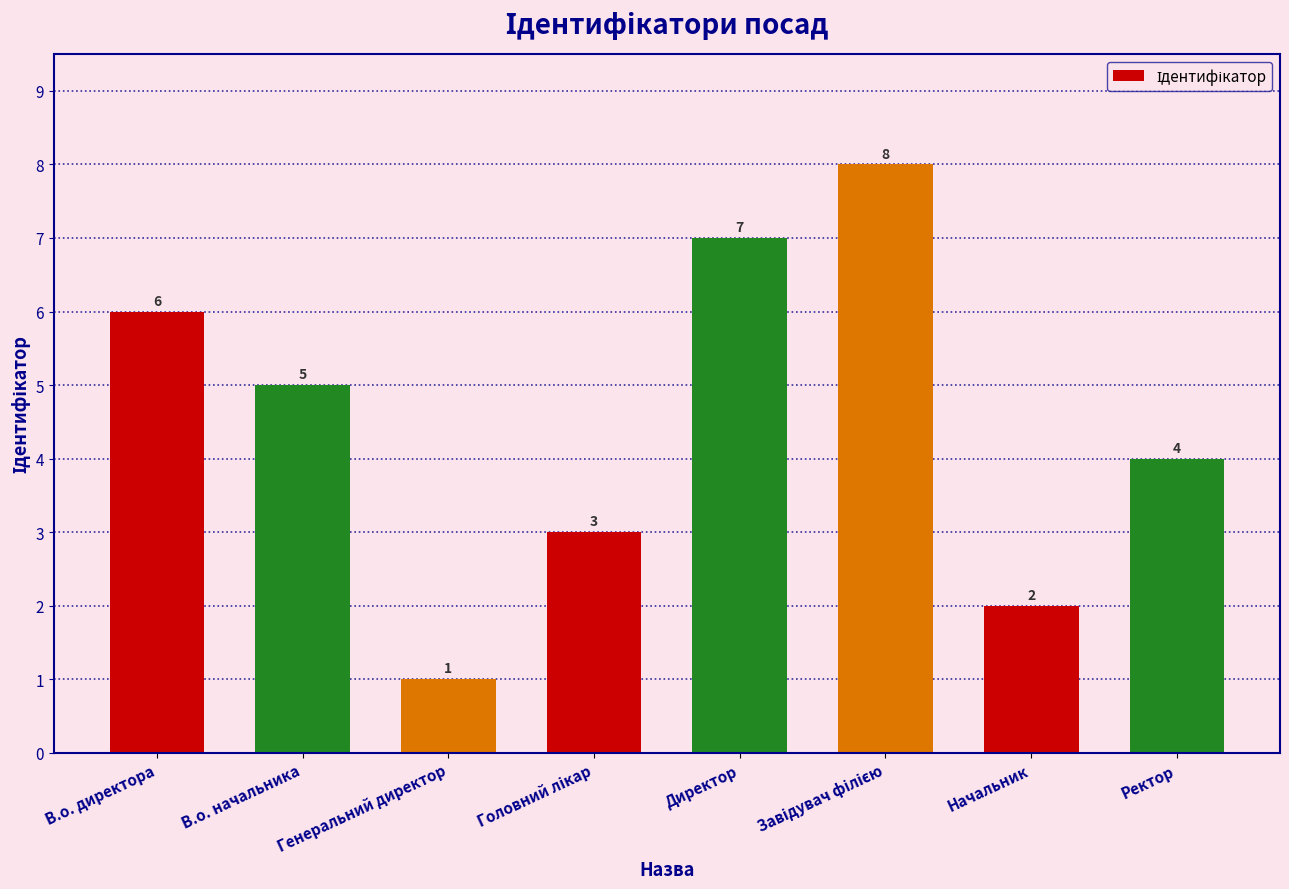

At which label does the data first exceed 5?

В.о. директора